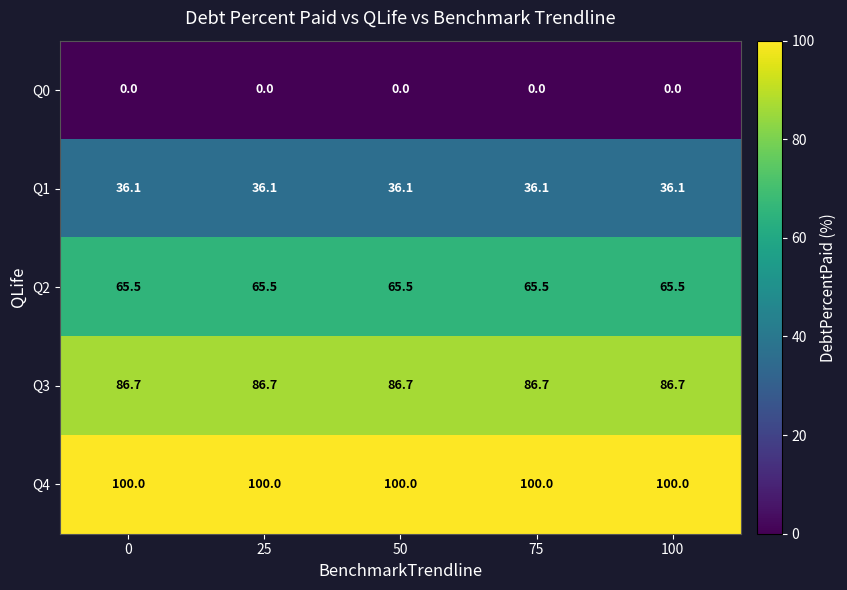

What is the difference between the highest and lowest values at 100?

100.0